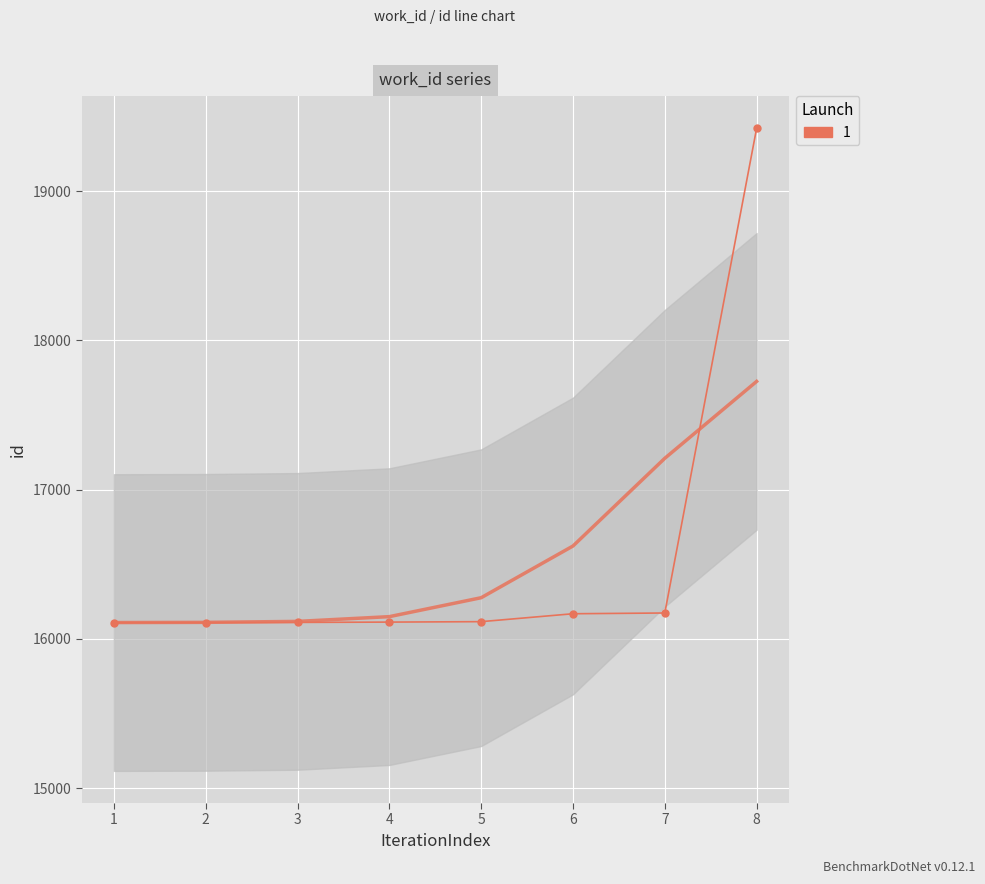

Count the number of categories in the chart.

8